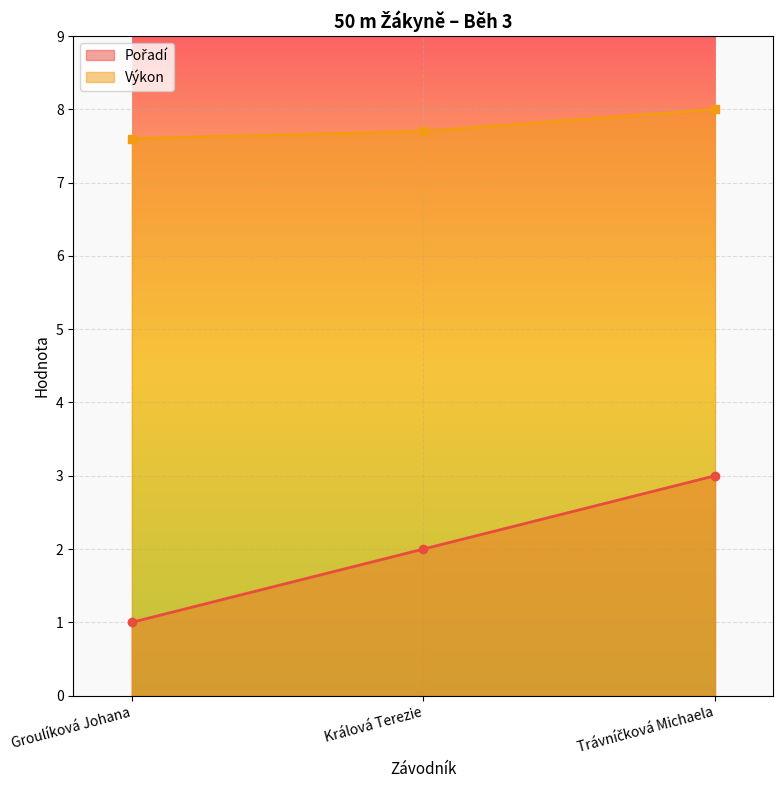

What is the difference between the maximum and second lowest values in the Výkon series?

0.3